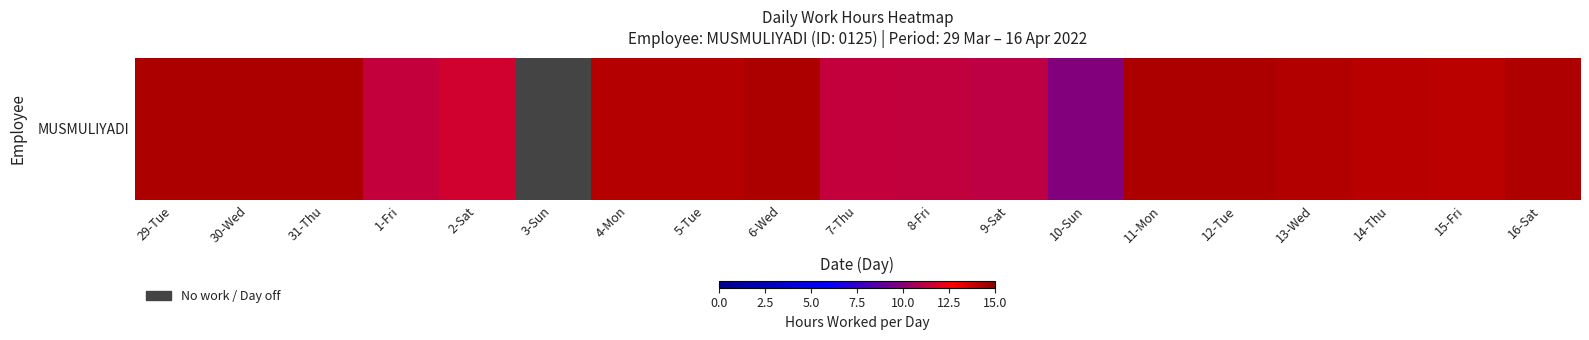

True or false: the data shows 14.3 at 16-Sat.

True